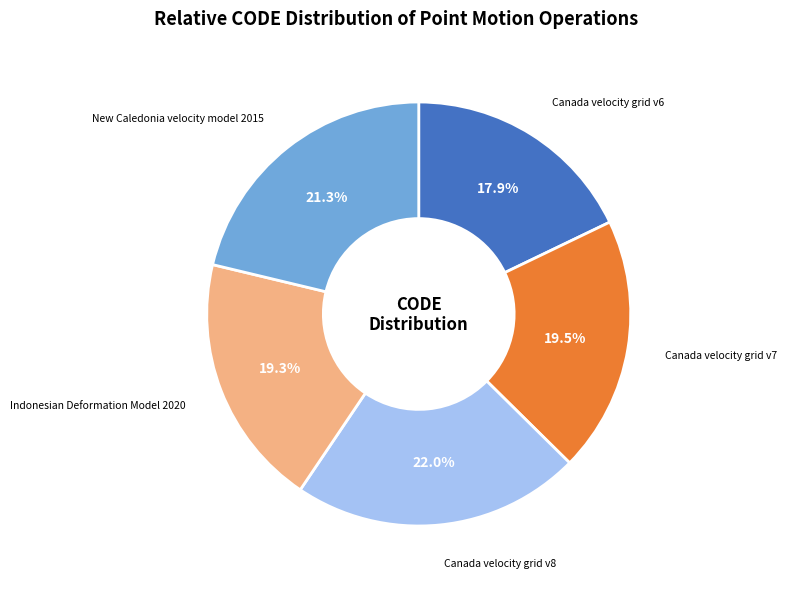

Combined, what portion of the pie is Canada velocity grid v6 and Canada velocity grid v8?

39.9%